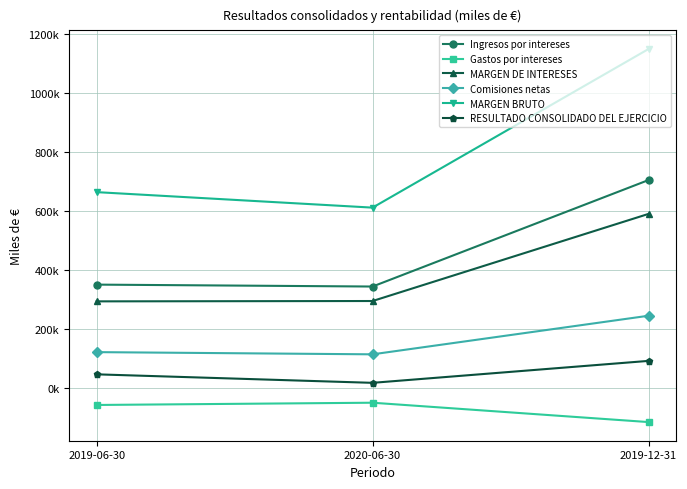

List the series in order of their peak value, lowest first.

Gastos por intereses, RESULTADO CONSOLIDADO DEL EJERCICIO, Comisiones netas, MARGEN DE INTERESES, Ingresos por intereses, MARGEN BRUTO